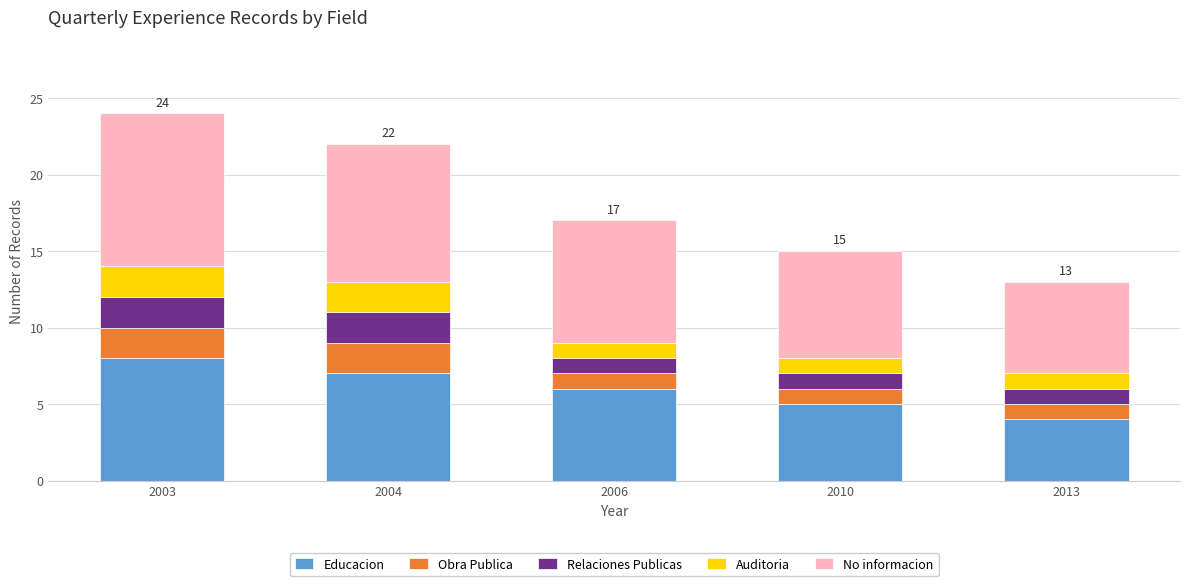

The Educacion series shows 4 at 2013. True or false?

True